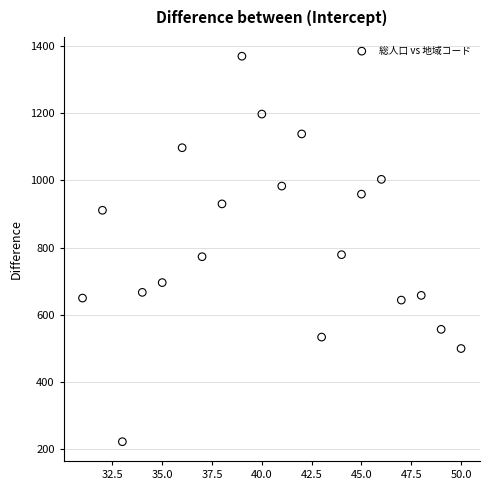

What is the range of X values (max minus min)?

19